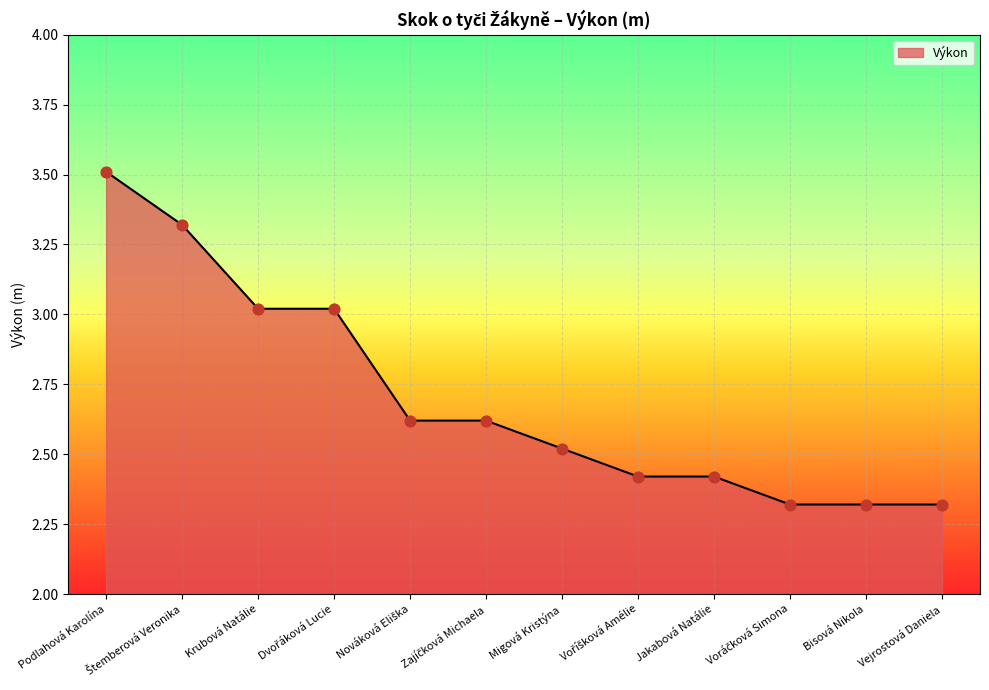

Between Jakabová Natálie and Bisová Nikola, which is larger?

Jakabová Natálie